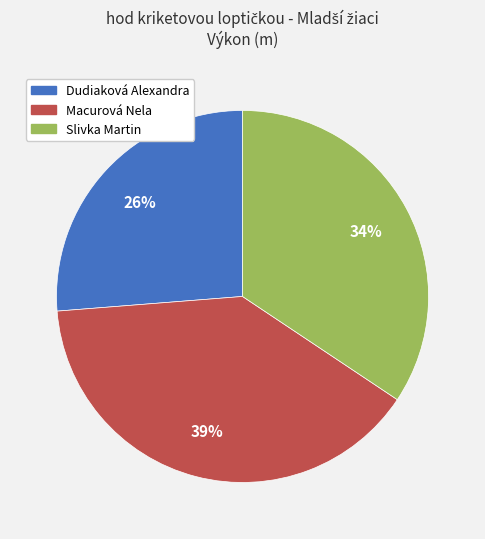

What percentage is the Slivka Martin slice, to the nearest percent?

34%